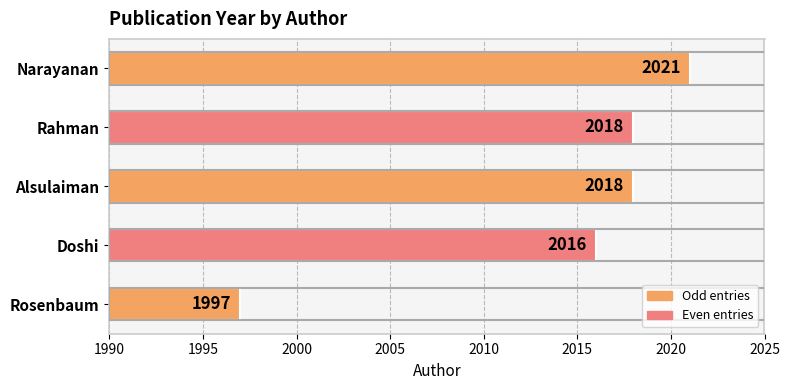

Is it true that the value at Alsulaiman is 3338?

False